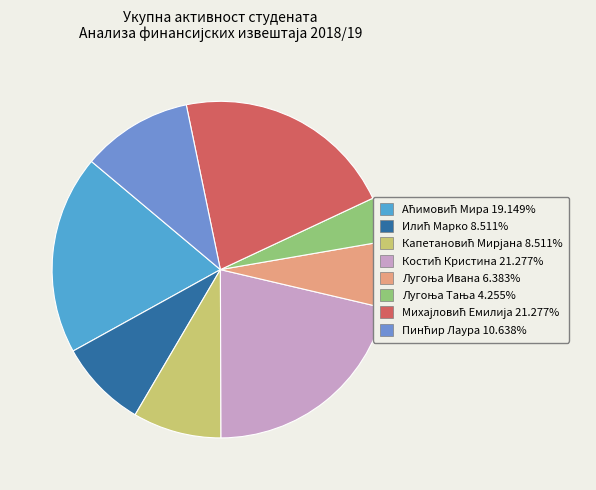

Is there any slice that represents more than half of the pie?

No